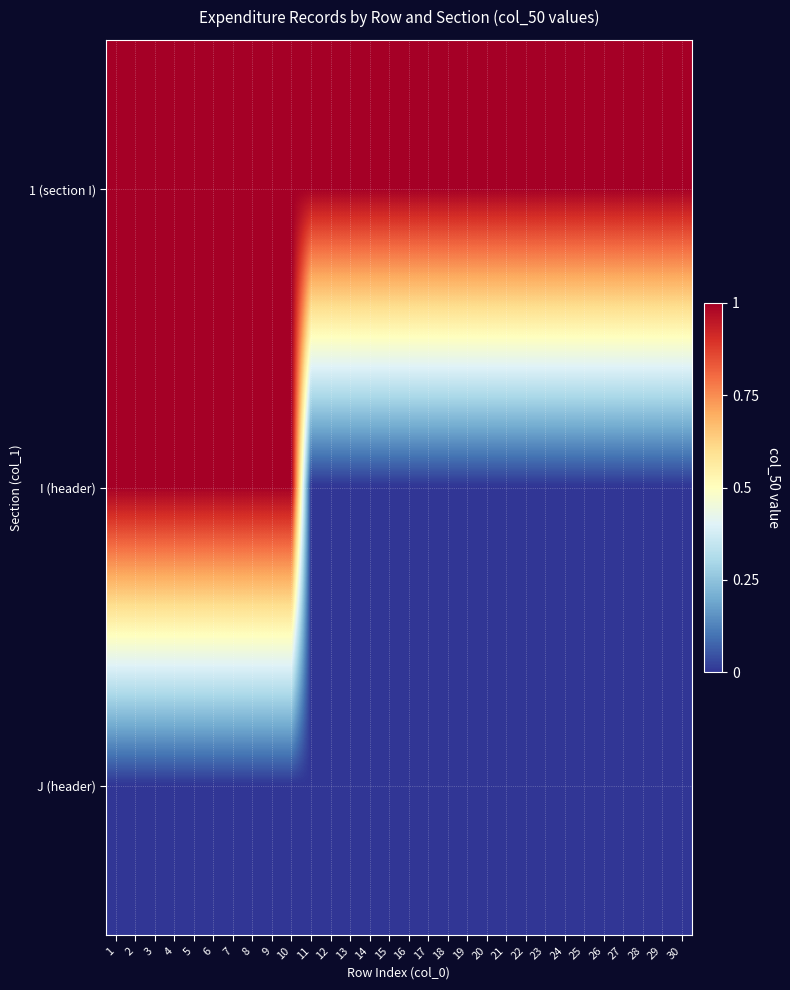

What is the spread (max minus min) of values at 1?

1